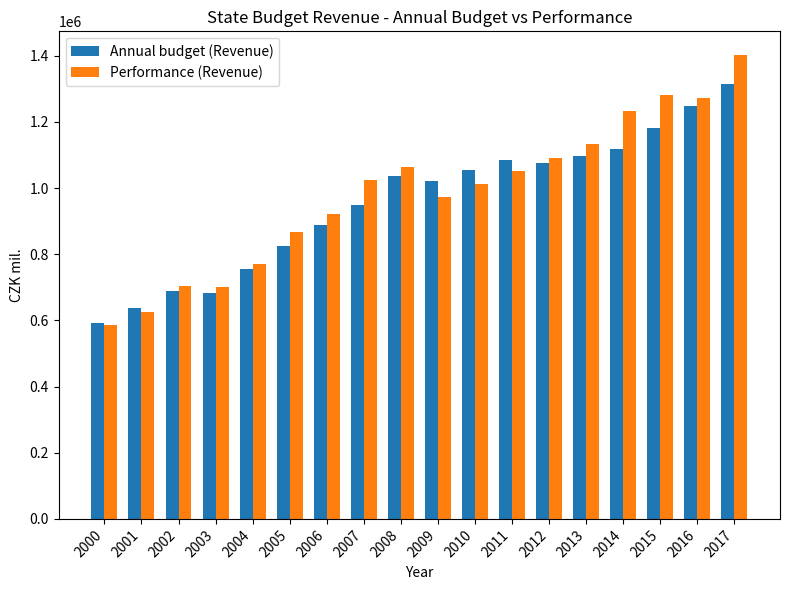

What is the minimum value for Annual budget (Revenue)?

592156